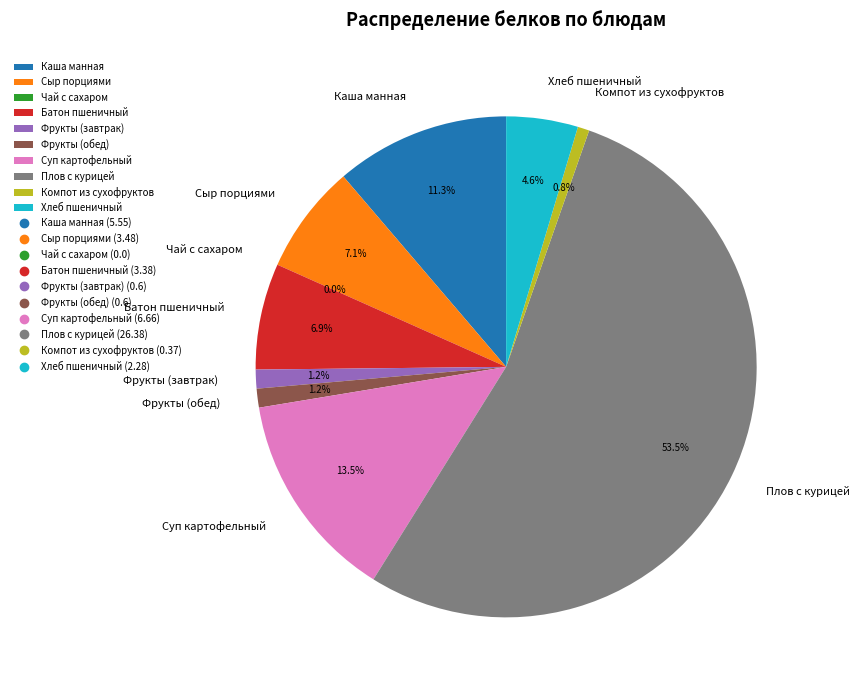

How many segments does this pie chart have?

10